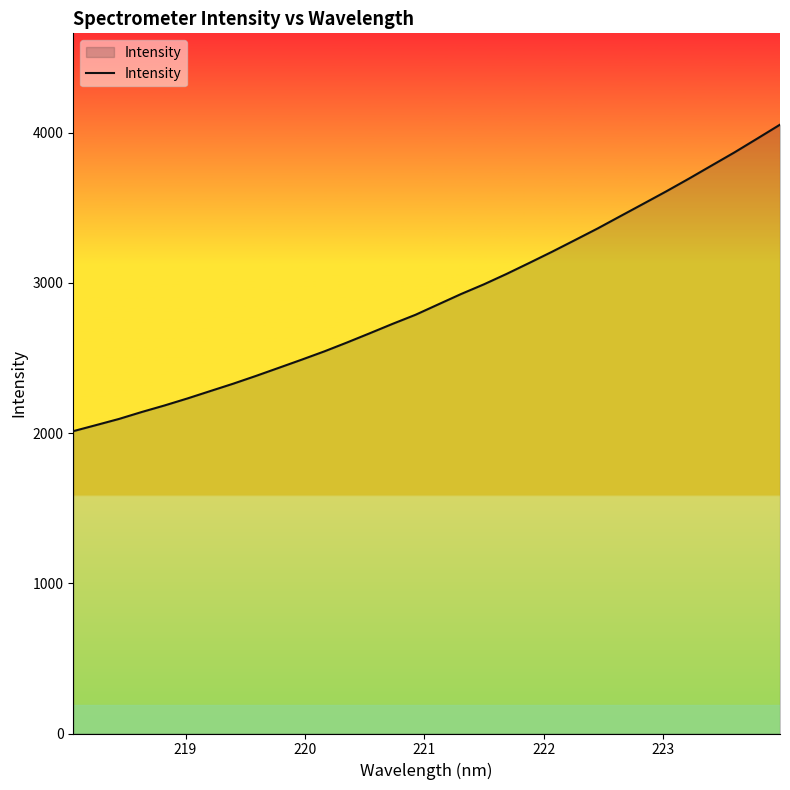

What is the average value?

2896.9